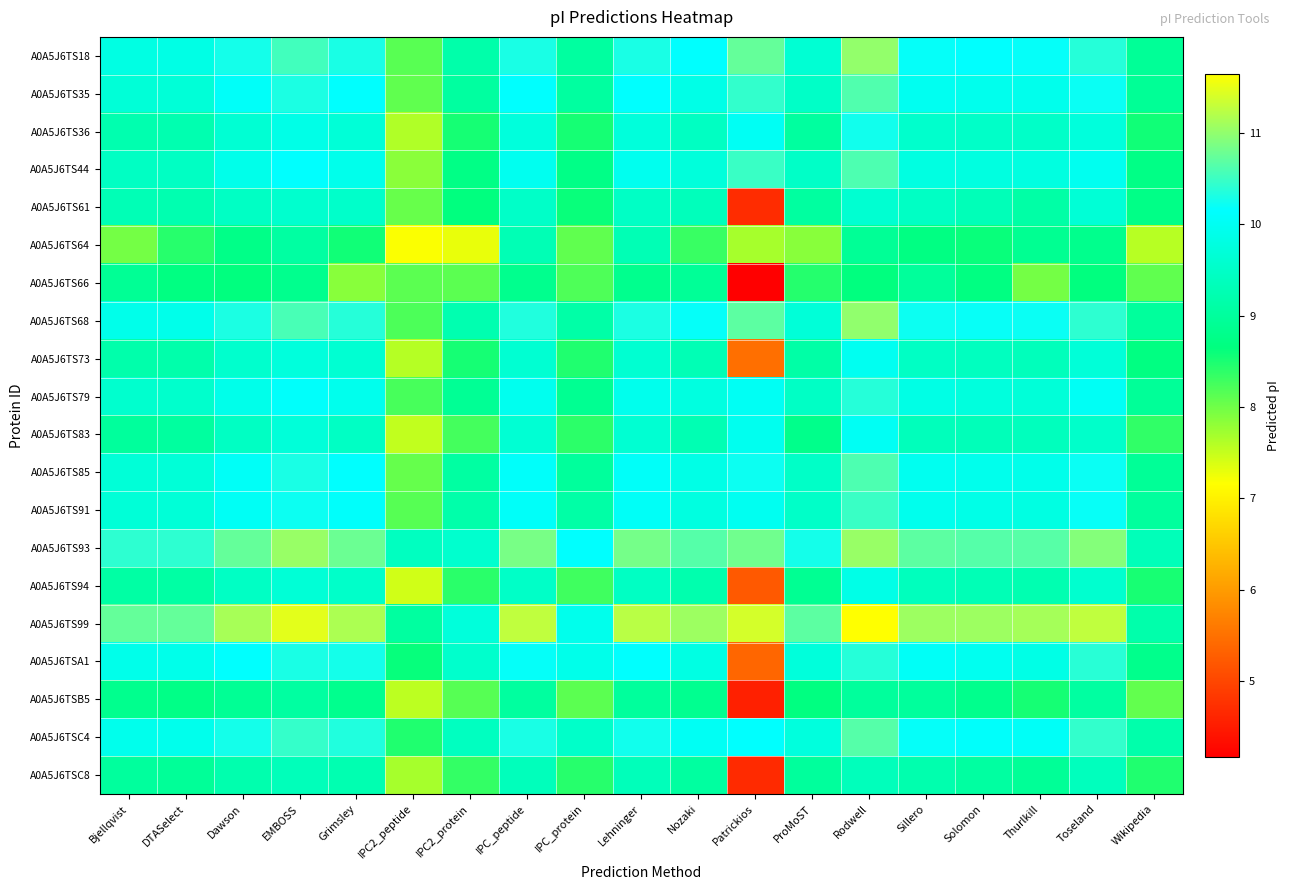

At ProMoST, list the series in order from largest to smallest.

A0A5J6TS99, A0A5J6TS93, A0A5J6TSC4, A0A5J6TSA1, A0A5J6TS68, A0A5J6TS18, A0A5J6TS91, A0A5J6TS35, A0A5J6TS44, A0A5J6TS85, A0A5J6TS79, A0A5J6TS73, A0A5J6TS61, A0A5J6TS36, A0A5J6TSC8, A0A5J6TS94, A0A5J6TS83, A0A5J6TSB5, A0A5J6TS66, A0A5J6TS64